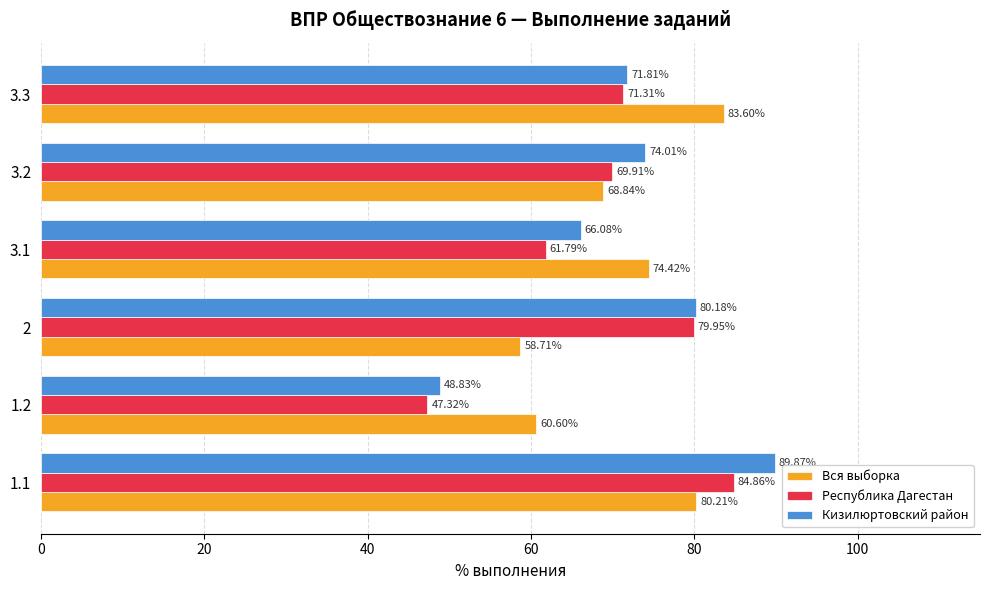

Rank the series at 1.2 from highest to lowest value.

Вся выборка, Кизилюртовский район, Республика Дагестан